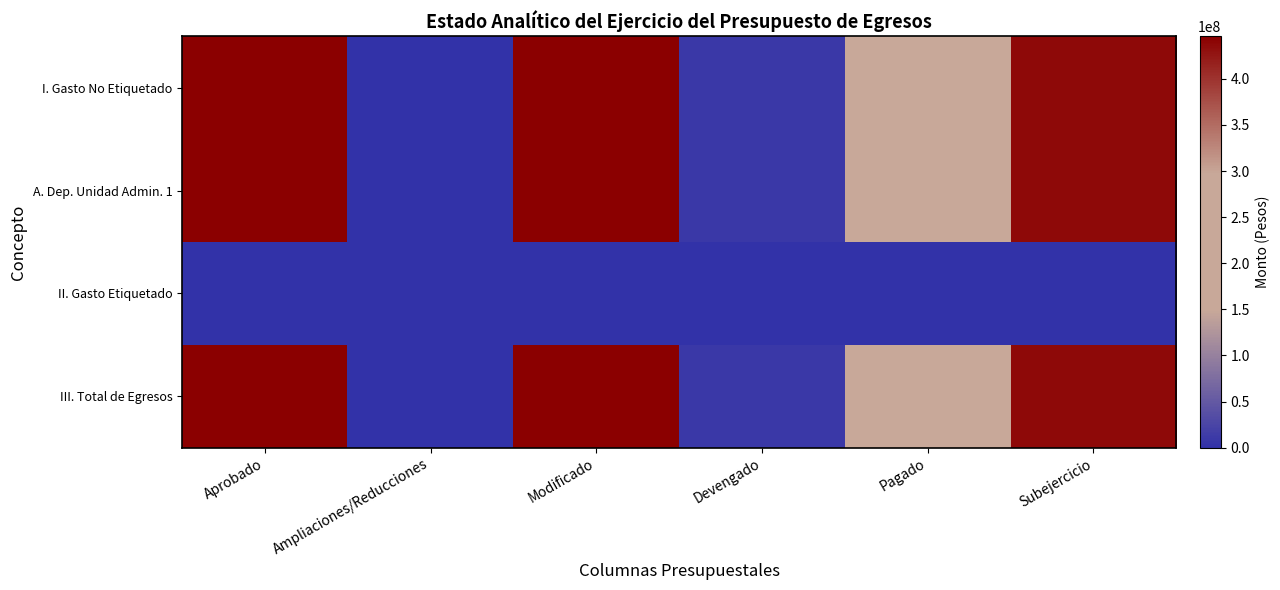

At which category does the chart reach its minimum across all series?

Ampliaciones/Reducciones